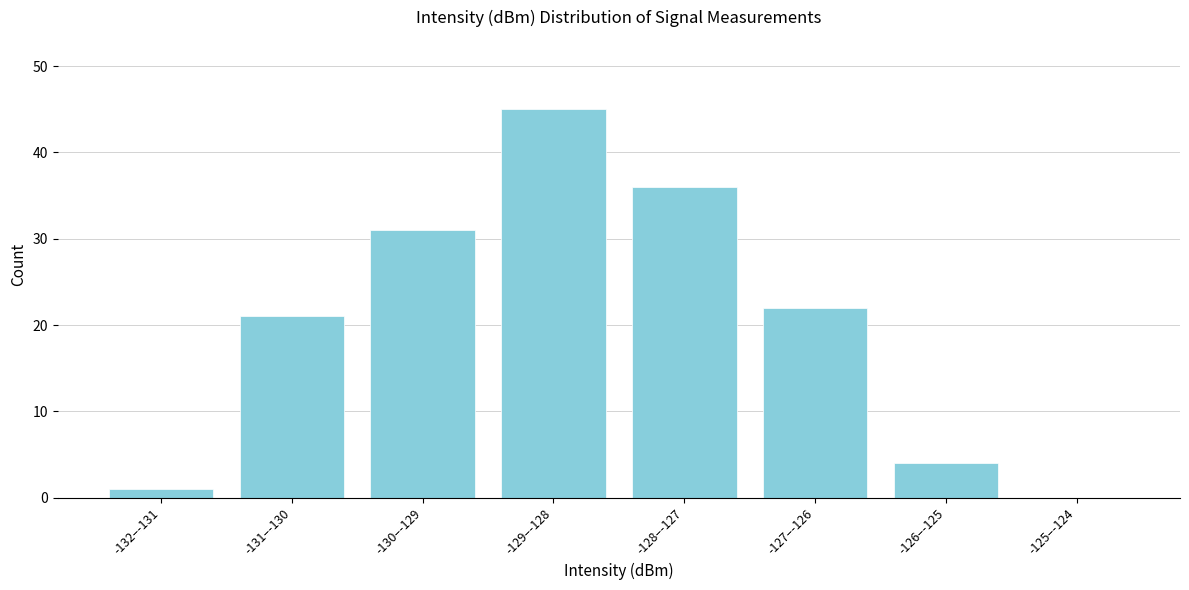

Reading right to left, extract all data points from this chart.

-125–-124=0	-126–-125=4	-127–-126=22	-128–-127=36	-129–-128=45	-130–-129=31	-131–-130=21	-132–-131=1